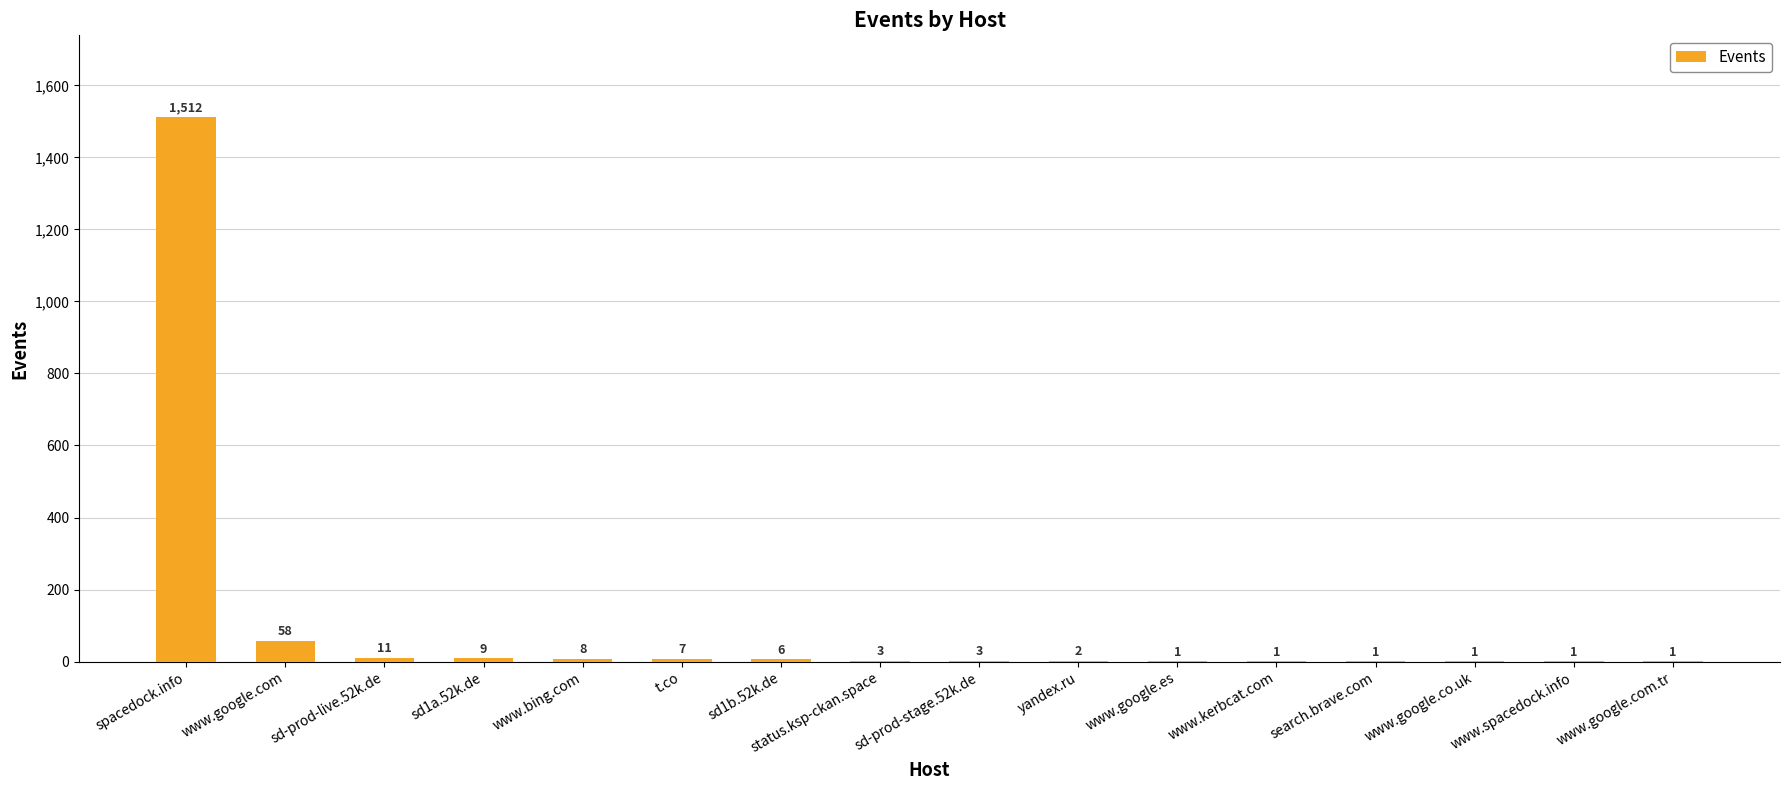

Reading right to left, what are all the values shown in this chart?

www.google.com.tr=1	www.spacedock.info=1	www.google.co.uk=1	search.brave.com=1	www.kerbcat.com=1	www.google.es=1	yandex.ru=2	sd-prod-stage.52k.de=3	status.ksp-ckan.space=3	sd1b.52k.de=6	t.co=7	www.bing.com=8	sd1a.52k.de=9	sd-prod-live.52k.de=11	www.google.com=58	spacedock.info=1512